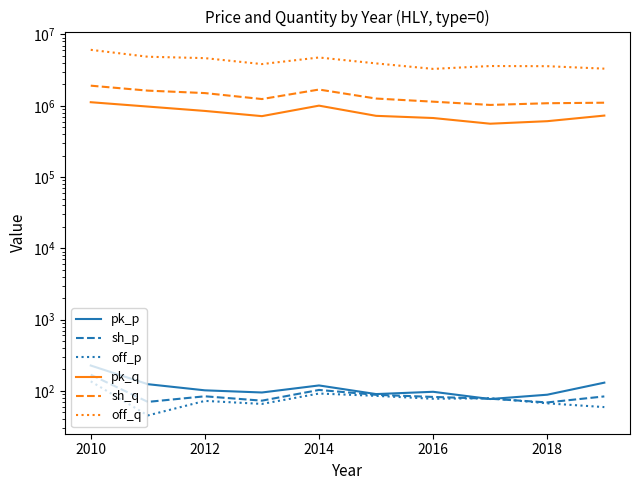

Rank the series at 2018 from highest to lowest value.

off_q, sh_q, pk_q, pk_p, sh_p, off_p